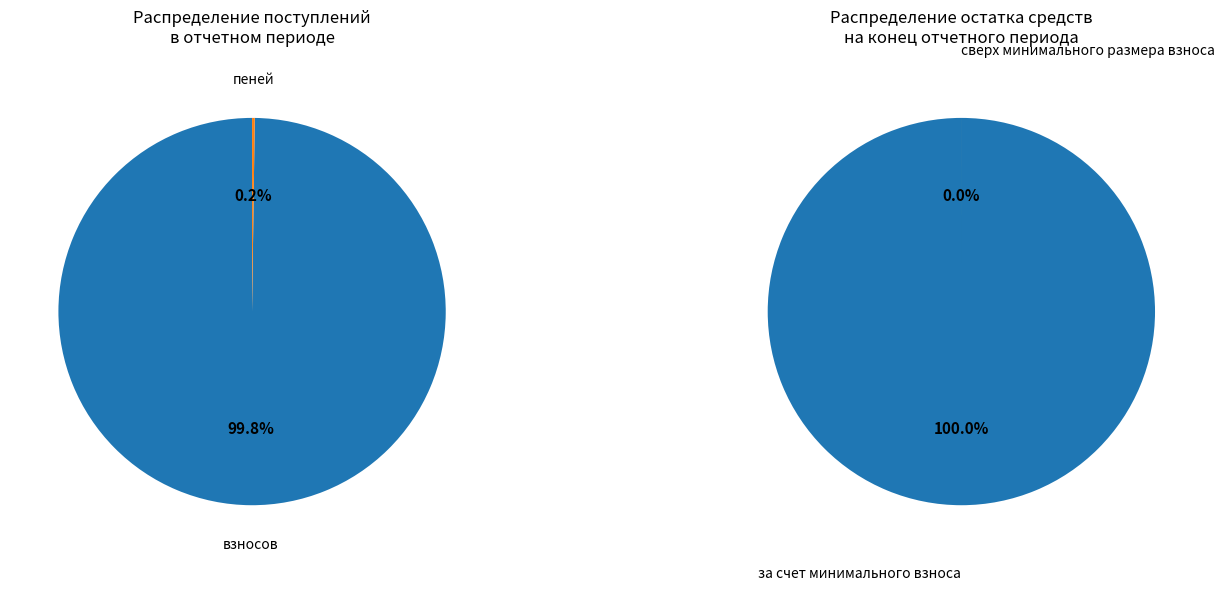

What is the smallest slice in the pie chart?

сверх минимального размера взноса